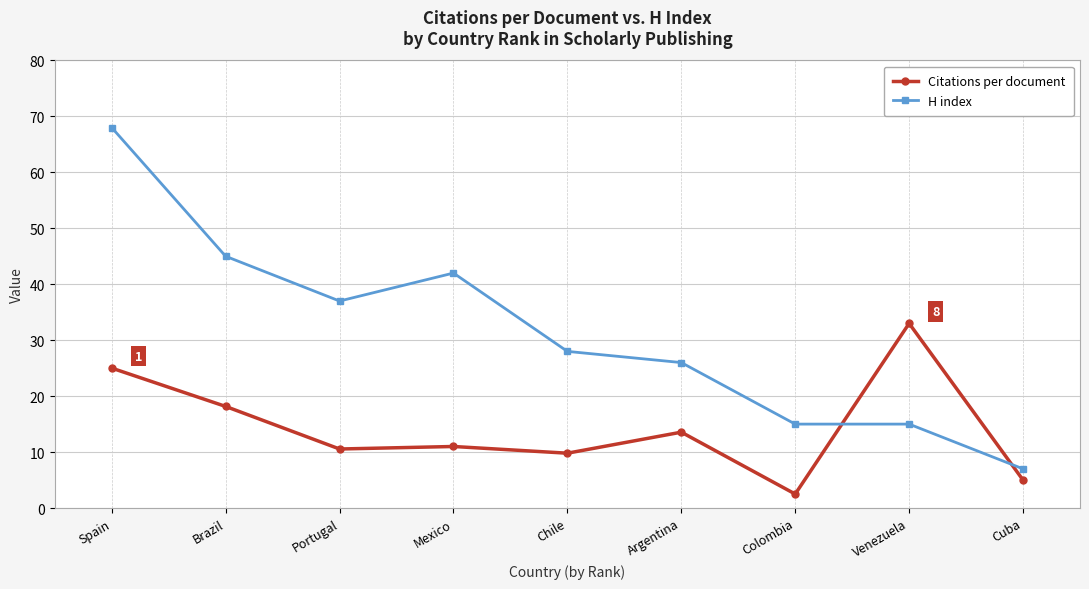

Where is the first local minimum for H index?

Portugal